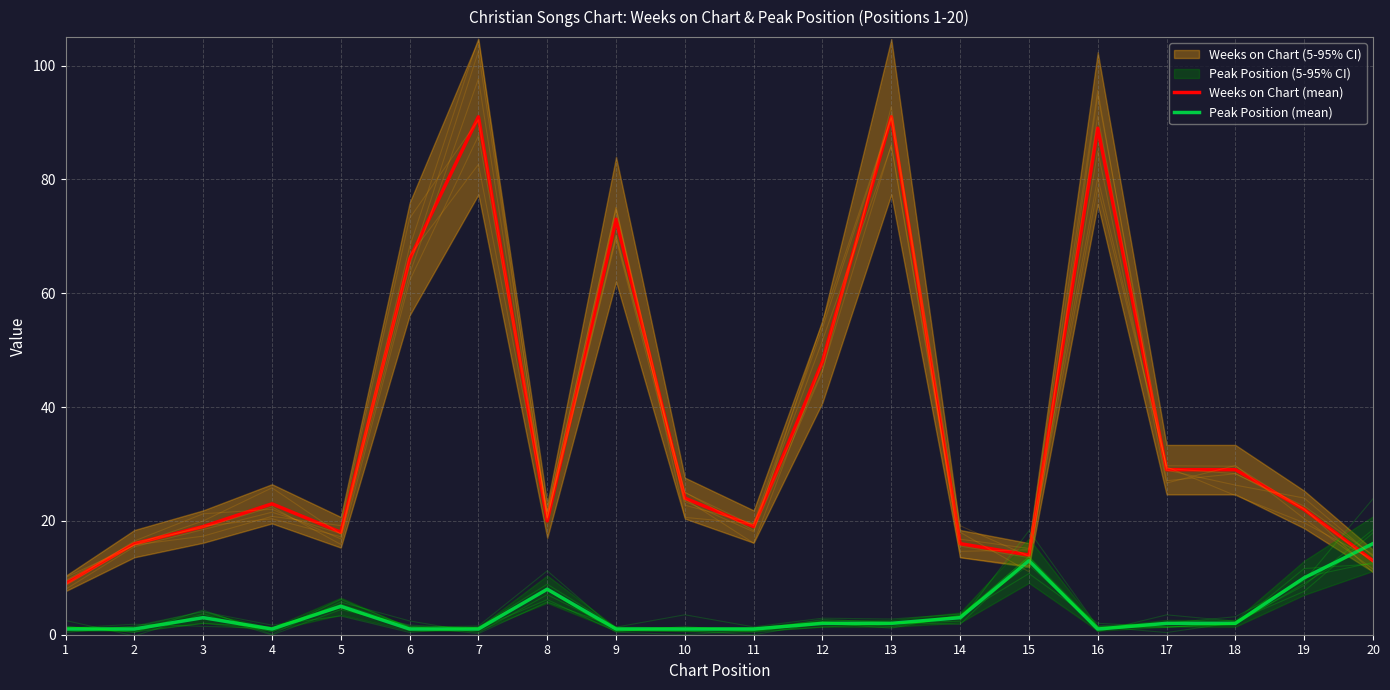

True or false: Peak Position (mean) has more than 1 interior local peaks.

True